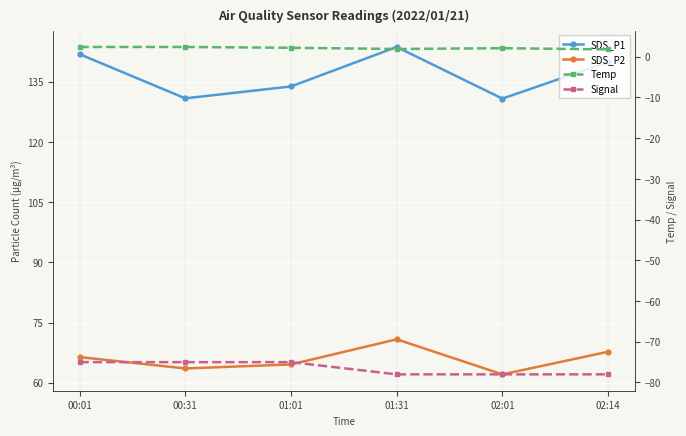

What is the value of the Temp point at the 5th from the left?

2.1